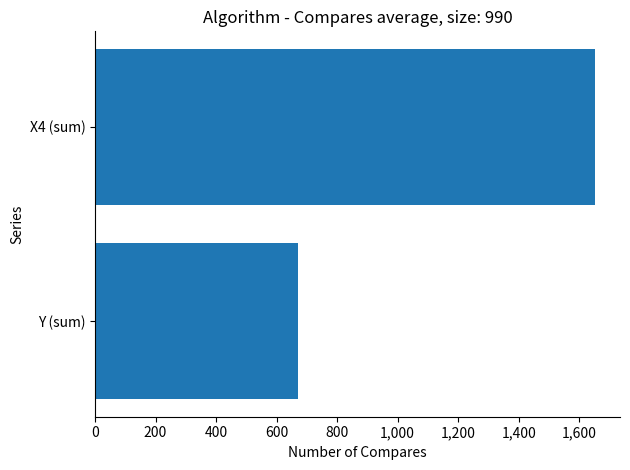

Is it true that X1 equals 27.4 at 15?

False